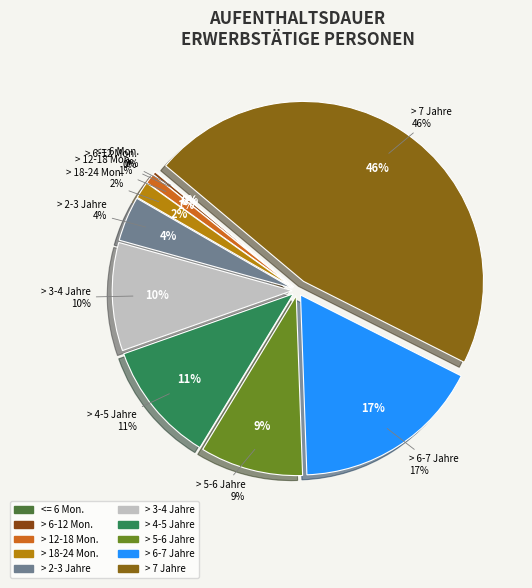

Rank the categories by value from highest to lowest.

> 7 Jahre, > 6 <= 7 Jahre, > 4 <= 5 Jahre, > 3 <= 4 Jahre, > 5 <= 6 Jahre, > 2 <= 3 Jahre, > 18 <= 24 Monate, > 12 <= 18 Monate, > 6 <= 12 Monate, <= 6 Monate